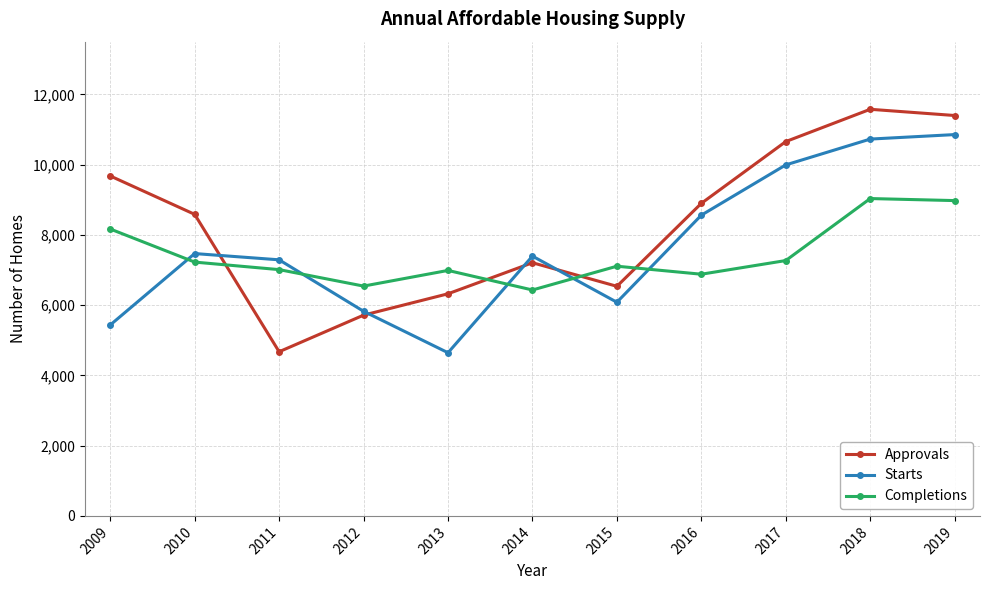

Which series has the largest total across all categories?

Approvals